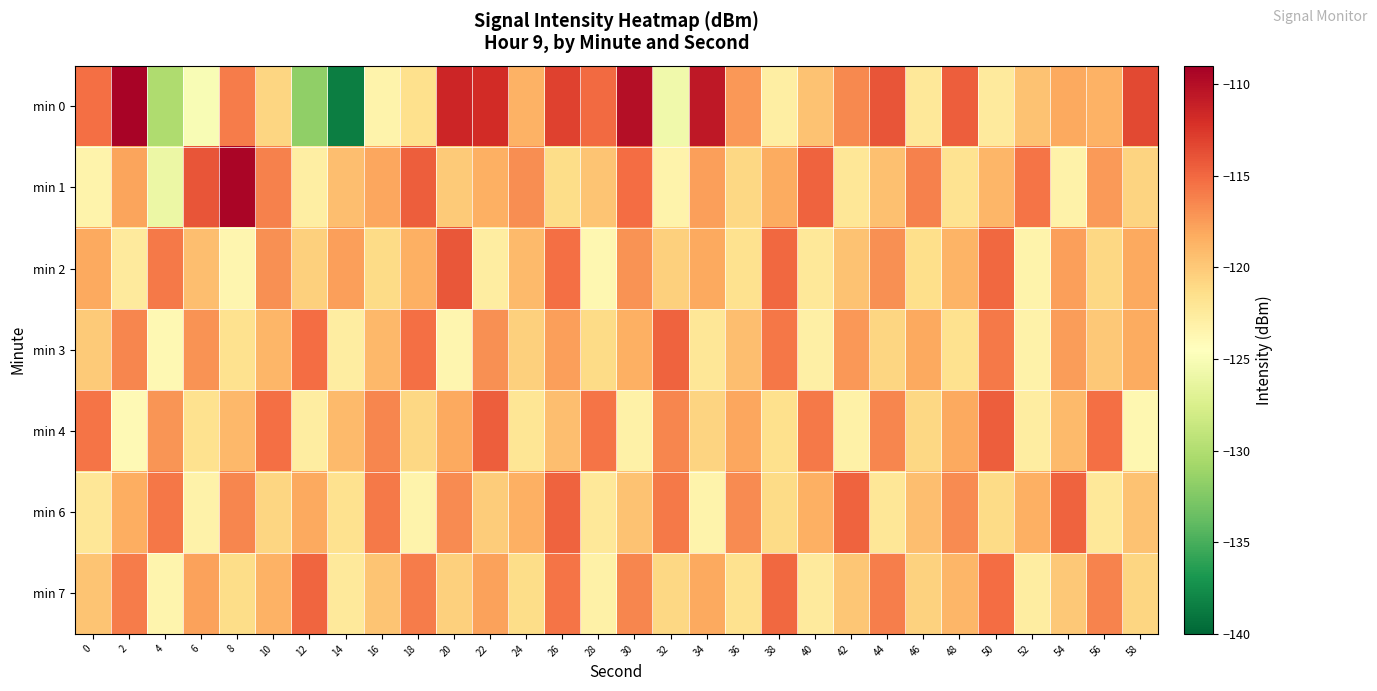

At which category does the chart reach its peak across all series?

2